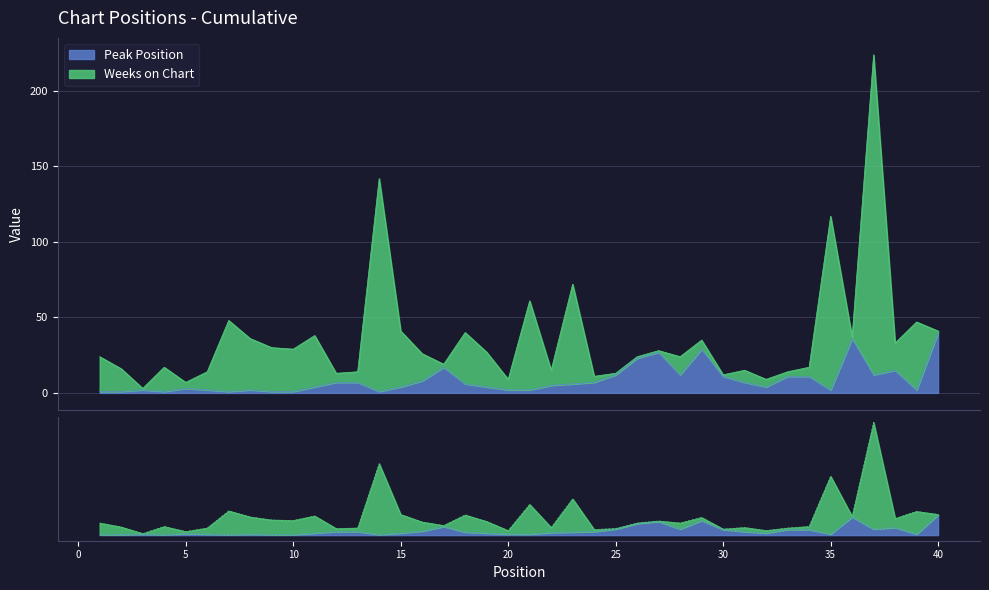

At which category does the data reach its first local valley?

4